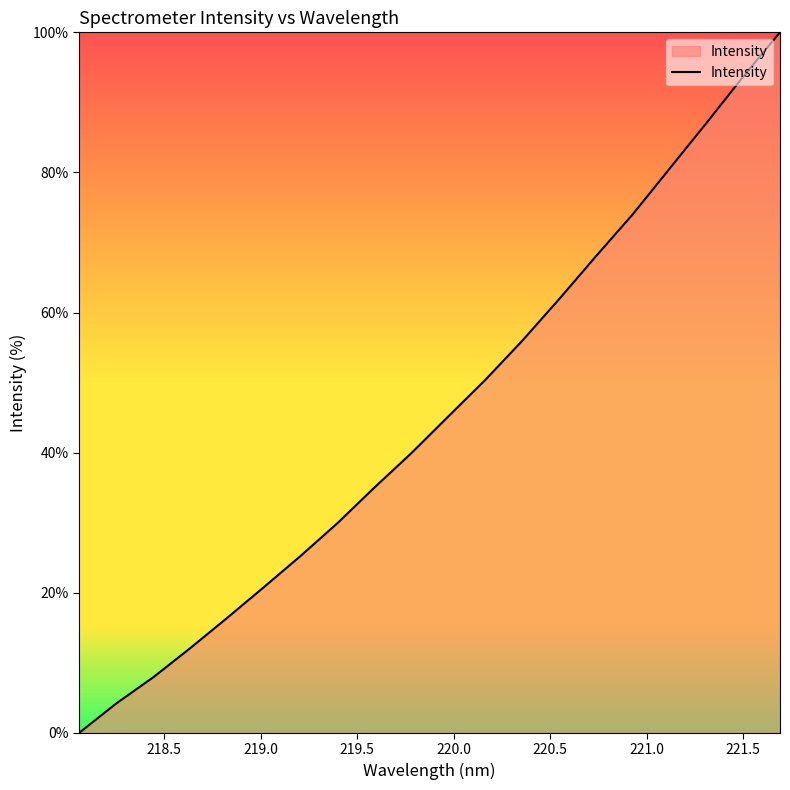

Does the chart display data point markers on the line(s)?

No